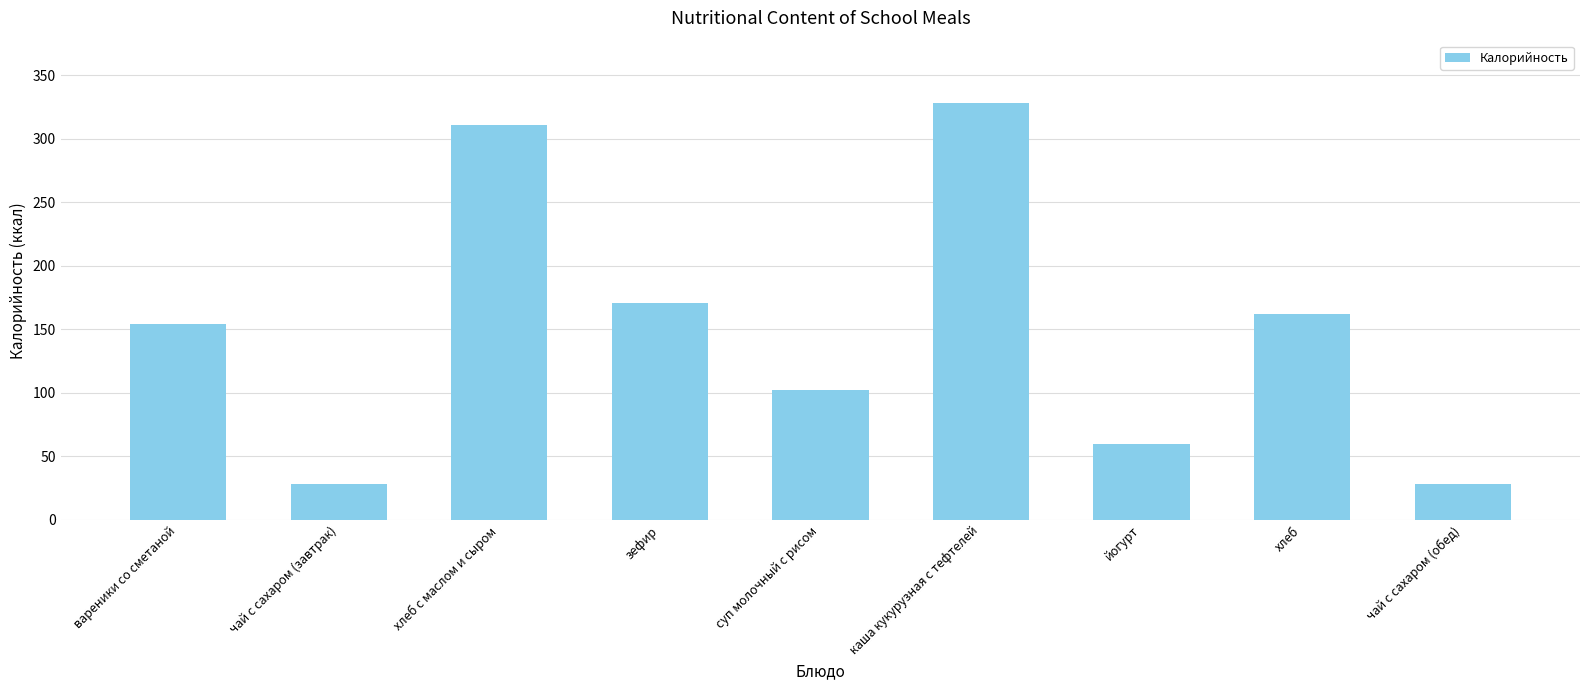

What is the change in value from суп молочный с рисом to йогурт?

-41.8